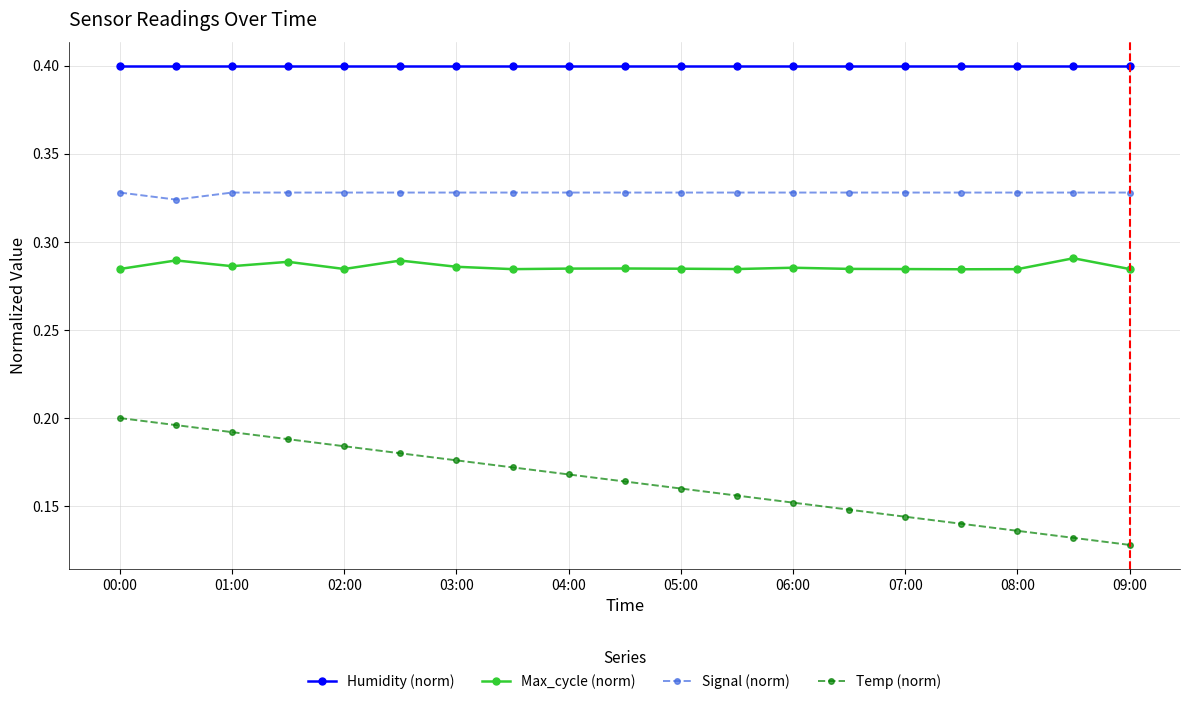

Which series has the largest total across all categories?

Humidity (norm)